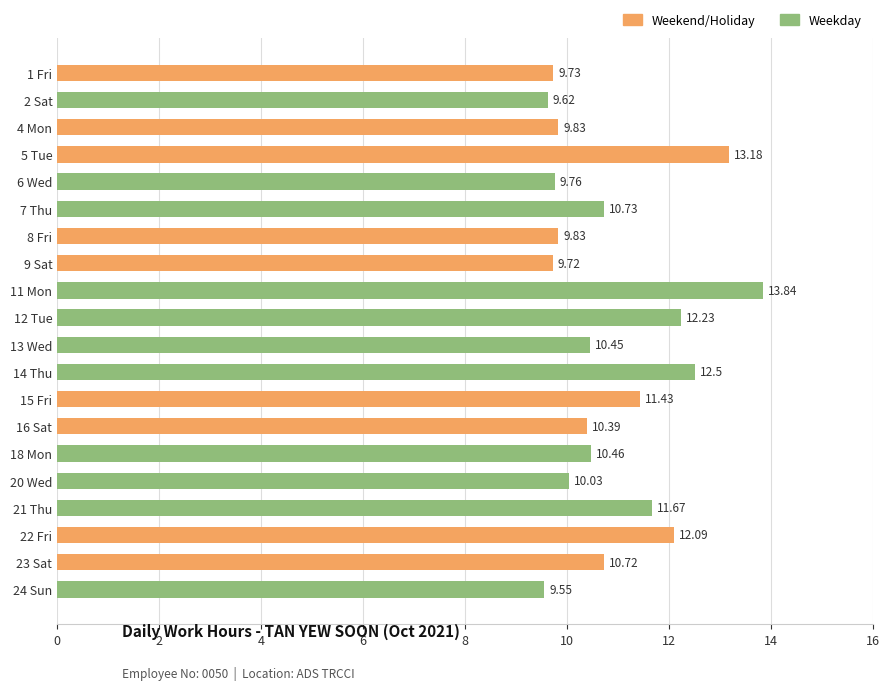

Approximately how many times larger is the value at 12 Tue compared to 2 Sat?

1.3